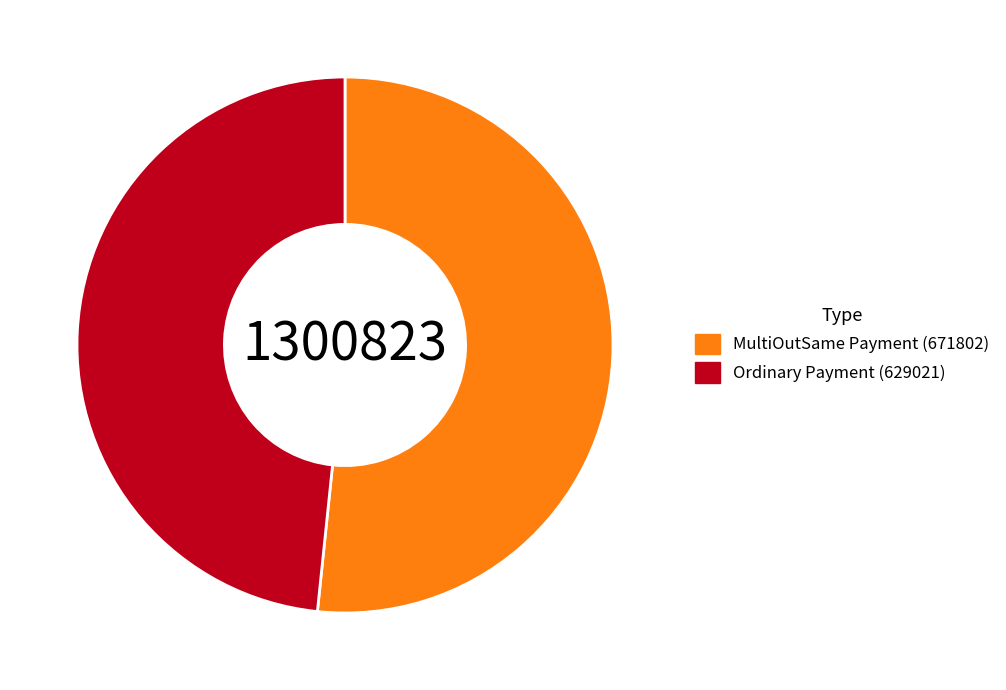

Is it true that MultiOutSame Payment (671802) is 62% of the pie?

False